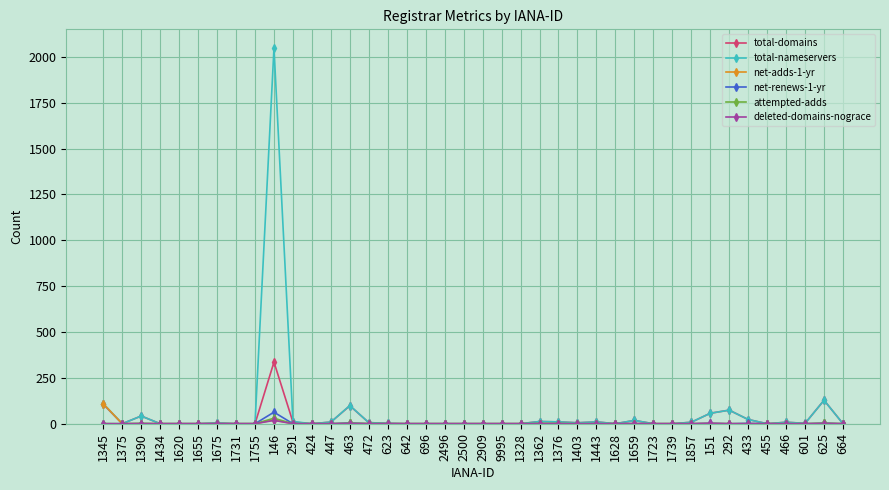

The net-adds-1-yr series shows 0 at 1328. True or false?

True